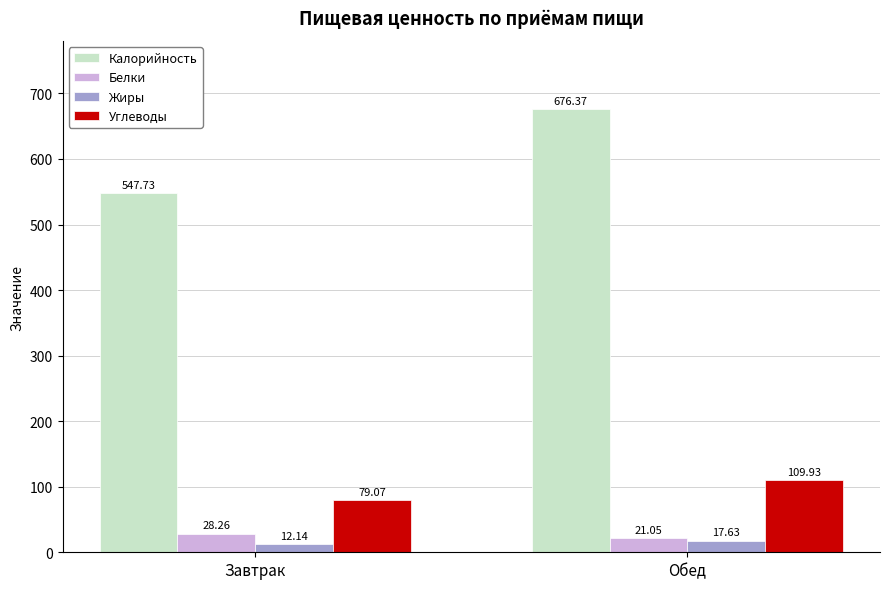

What are all the series names shown in the legend?

Калорийность, Белки, Жиры, Углеводы